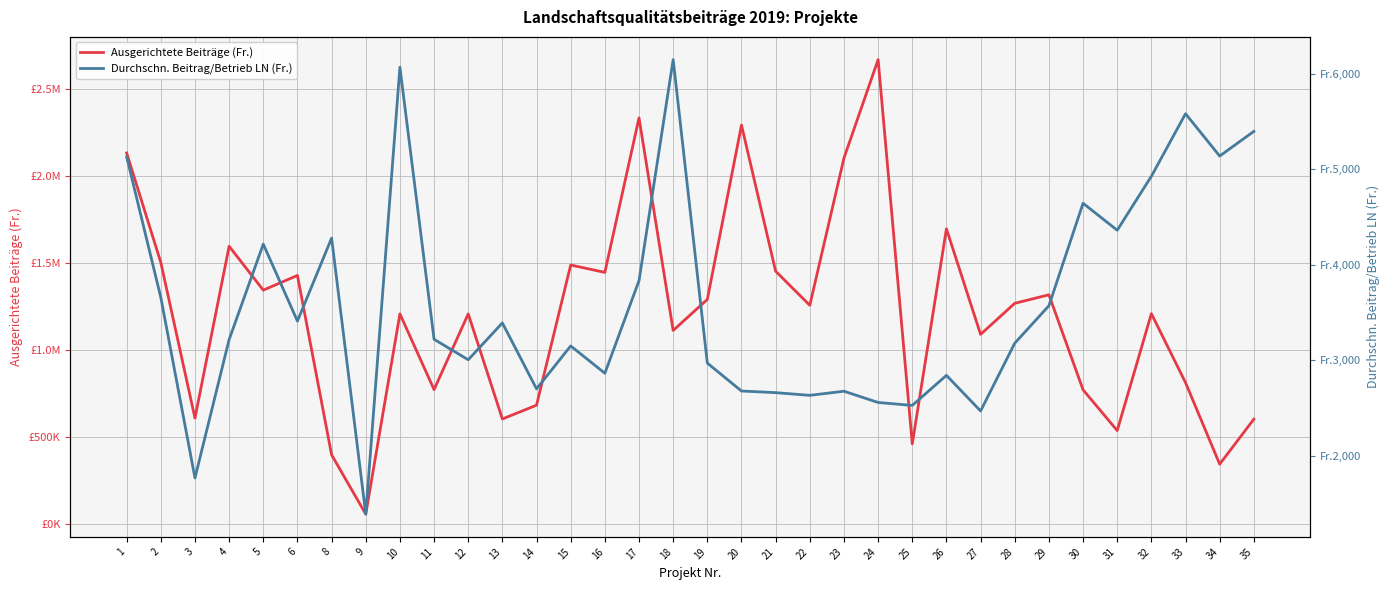

How many interior local valleys does the Durchschn. Beitrag/Betrieb LN (Fr.) series have?

11